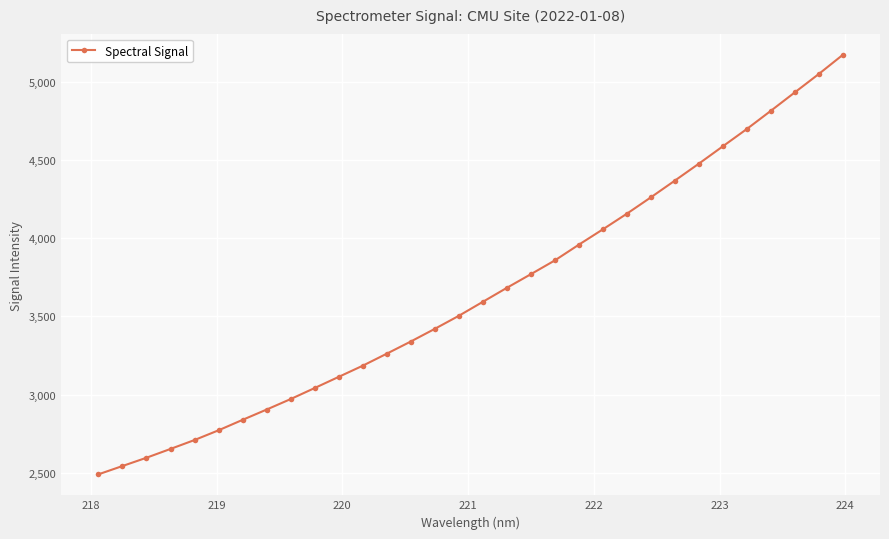

What is the value of the 30th point from the left?

4934.3